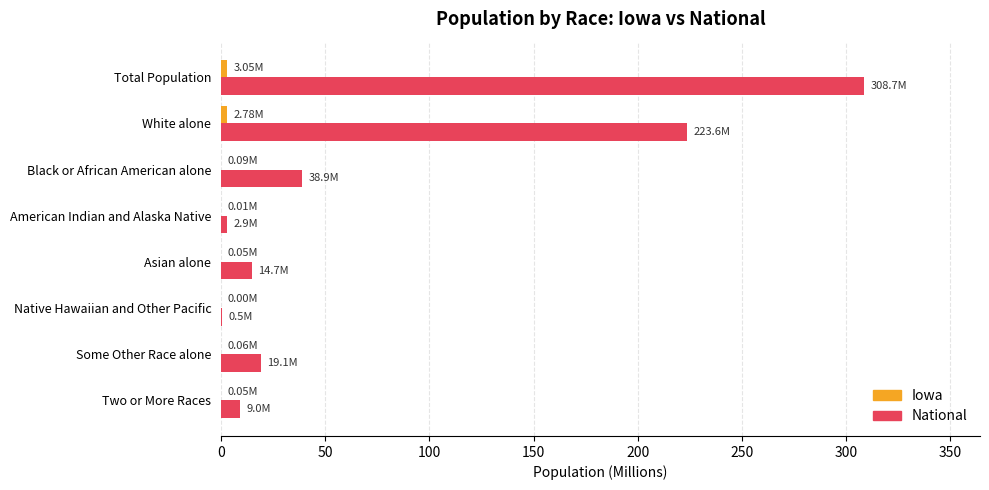

Which series has the largest total across all categories?

National